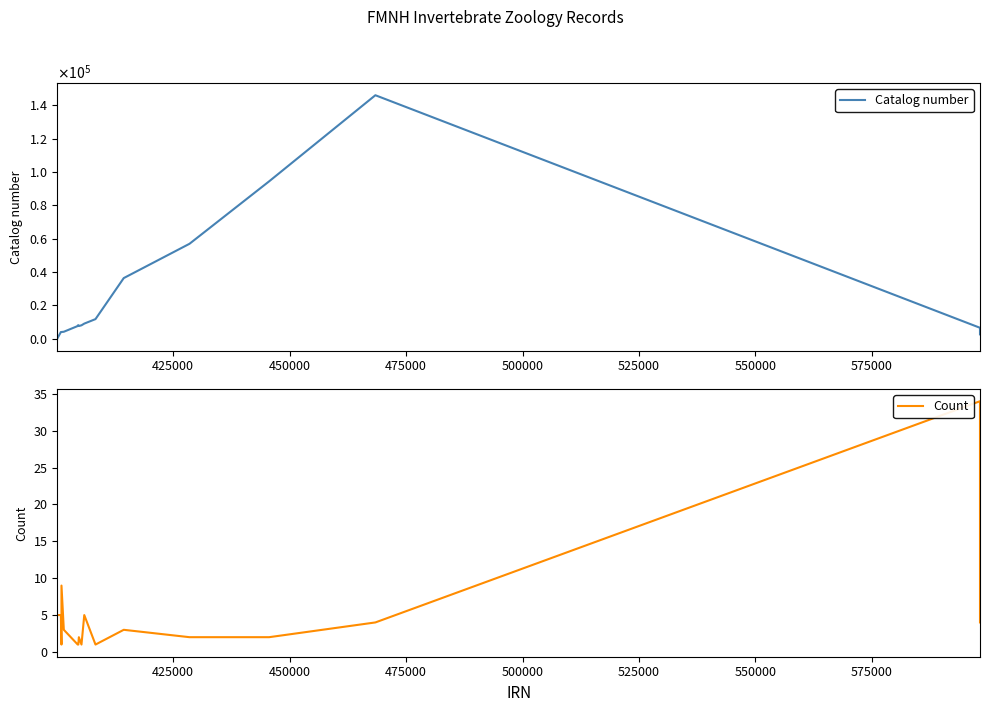

What is the value of the Count point at the 11th from the left?

2